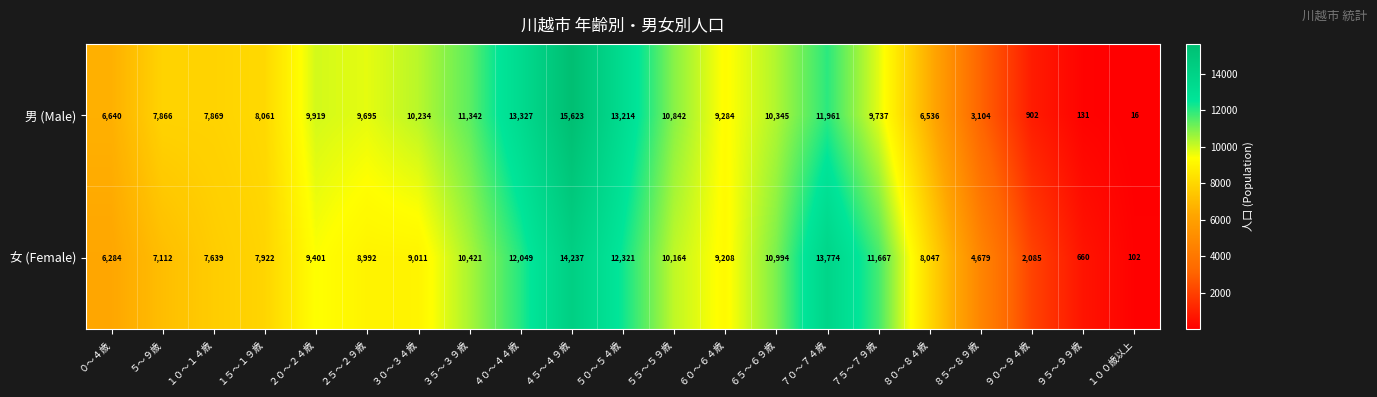

What is the difference between the maximum and second lowest values in the 女 (Female) series?

13577